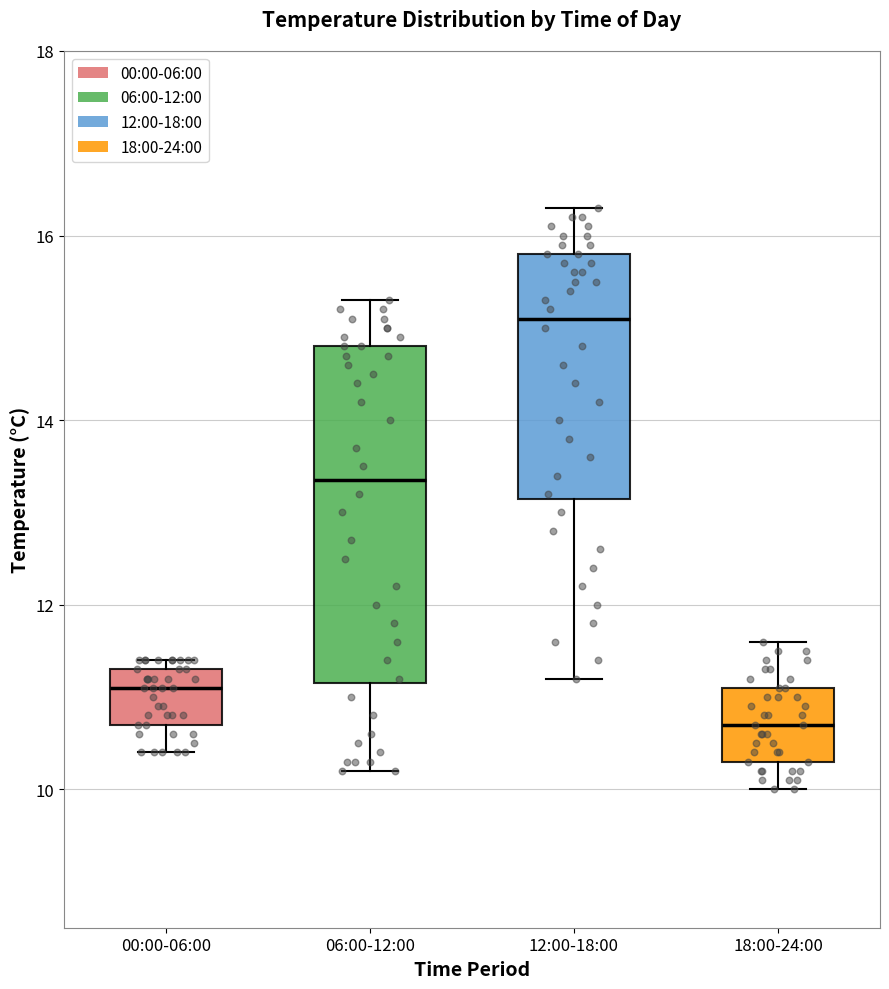

Where is the lower edge of the box for 06:00-12:00 on the y-axis? The values are not printed on the chart, so give them approximately, as read against the axis.

11.2